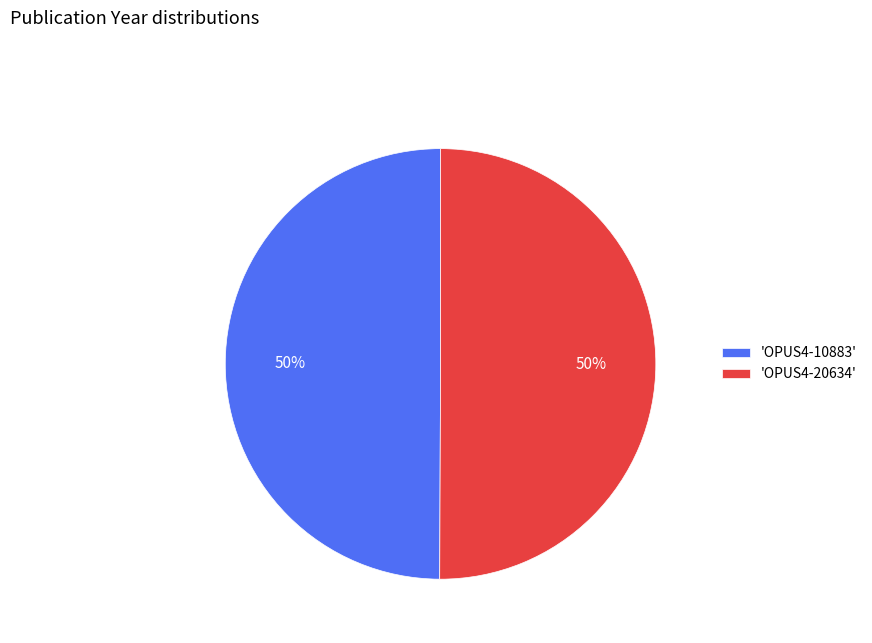

Combined, do 'OPUS4-10883' and 'OPUS4-20634' account for over 50%?

Yes